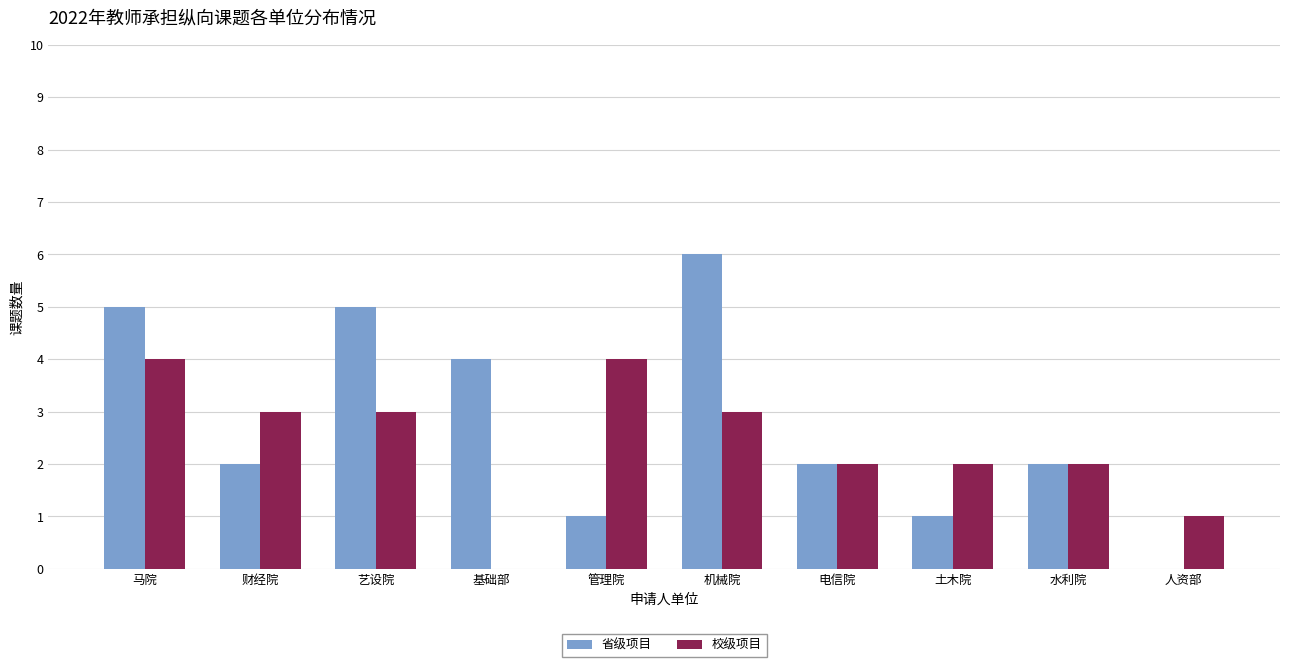

What is the approximate value of 省级项目 at 马院?

5